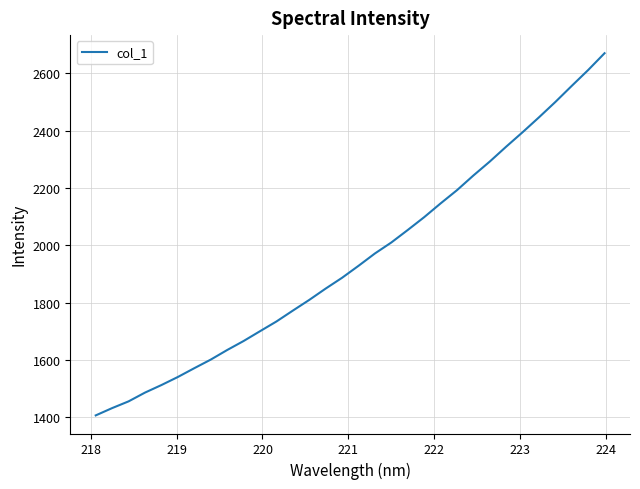

What is the difference between the maximum and minimum values?

1264.7